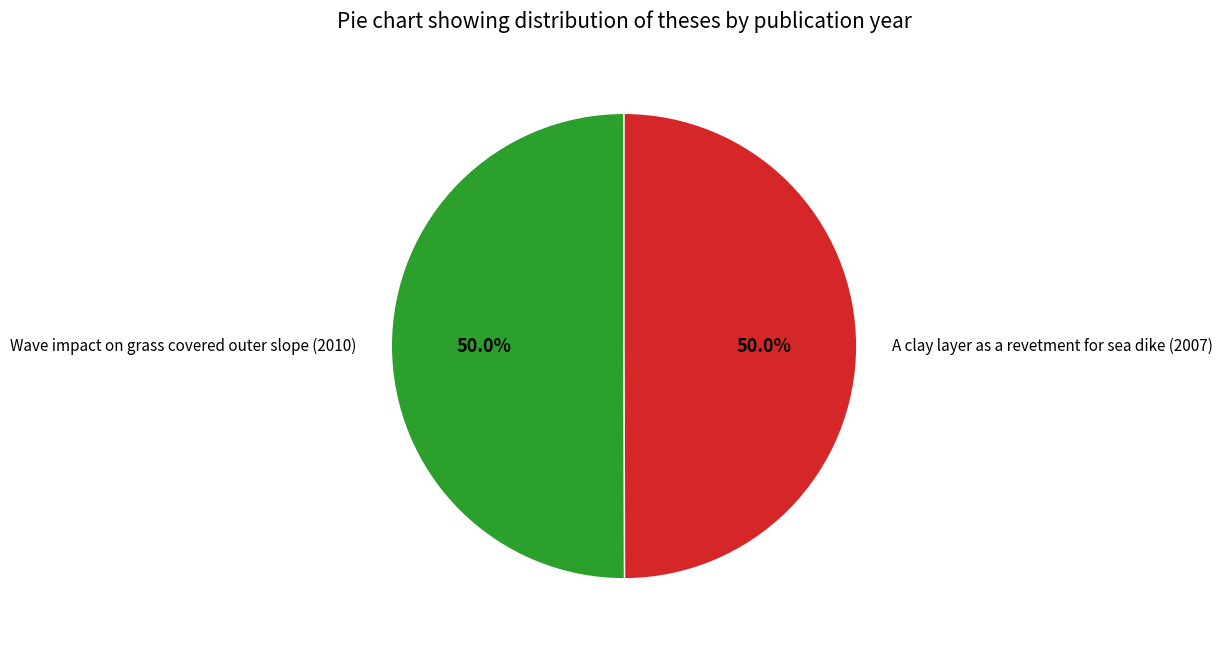

To the nearest percent, what is the combined percentage of A clay layer as a revetment for sea dike (2007) and Wave impact on grass covered outer slope (2010)?

100%